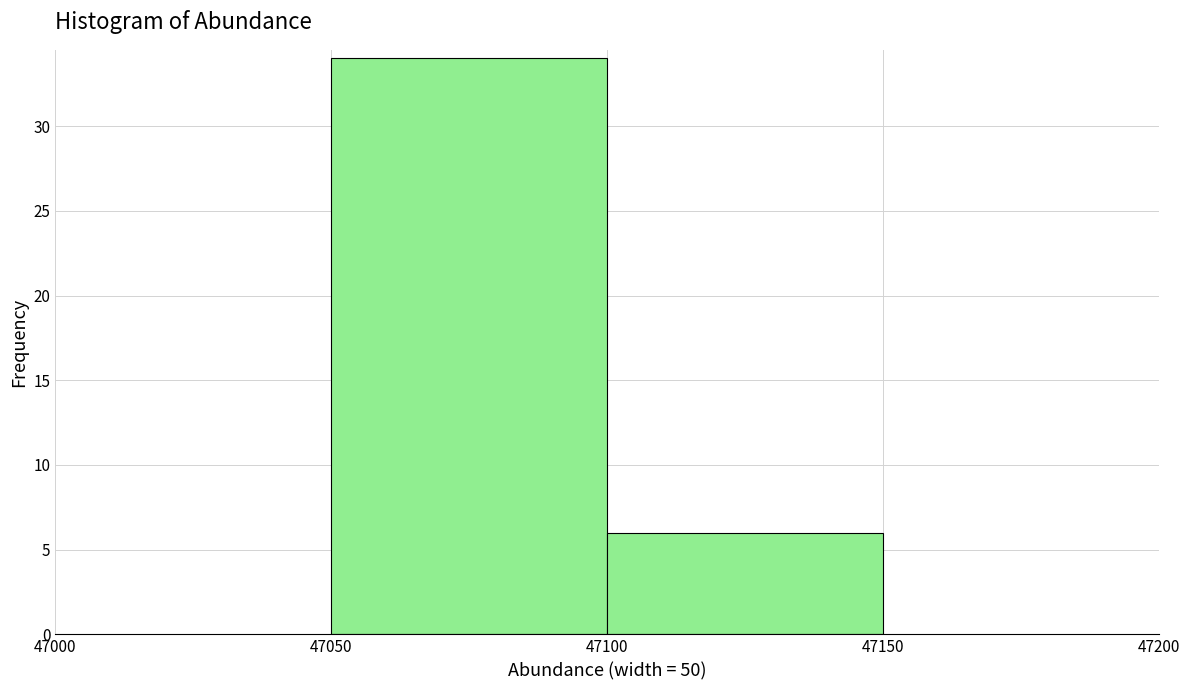

Reading left to right, transcribe this chart: for each bar, give the range it covers on the x-axis and its height. The values are not printed on the chart, so give them approximately, as read against the axis.

47050 to 47100: 34
47100 to 47150: 6